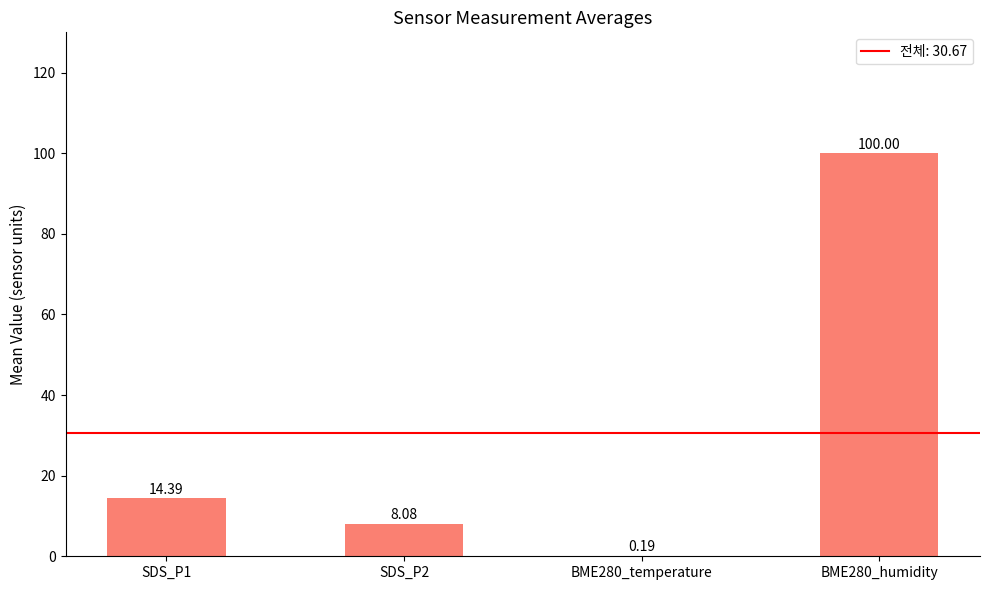

How many series are shown in this chart?

1